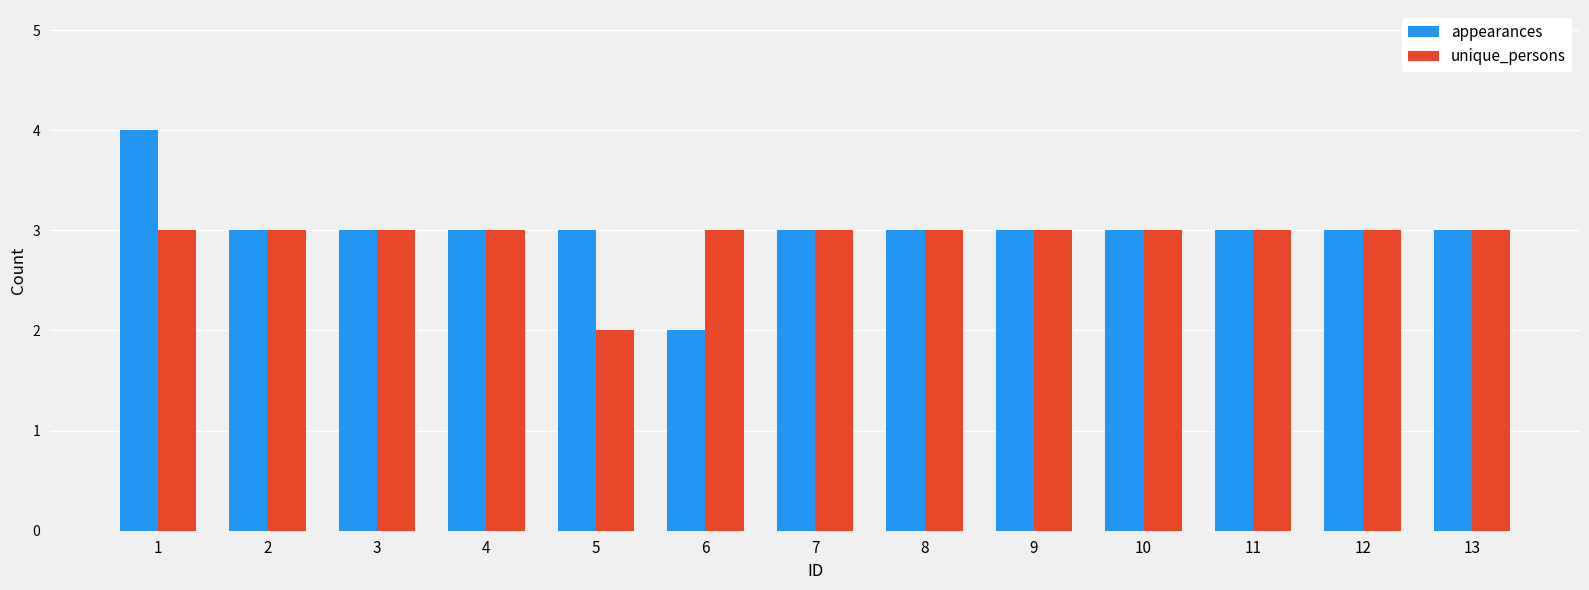

Is it true that appearances equals 5 at 12?

False